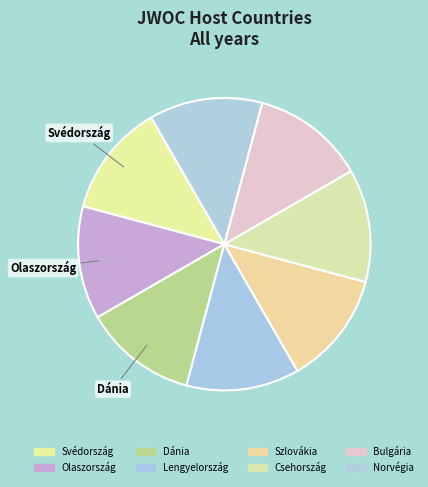

Count the number of slices in the pie.

8